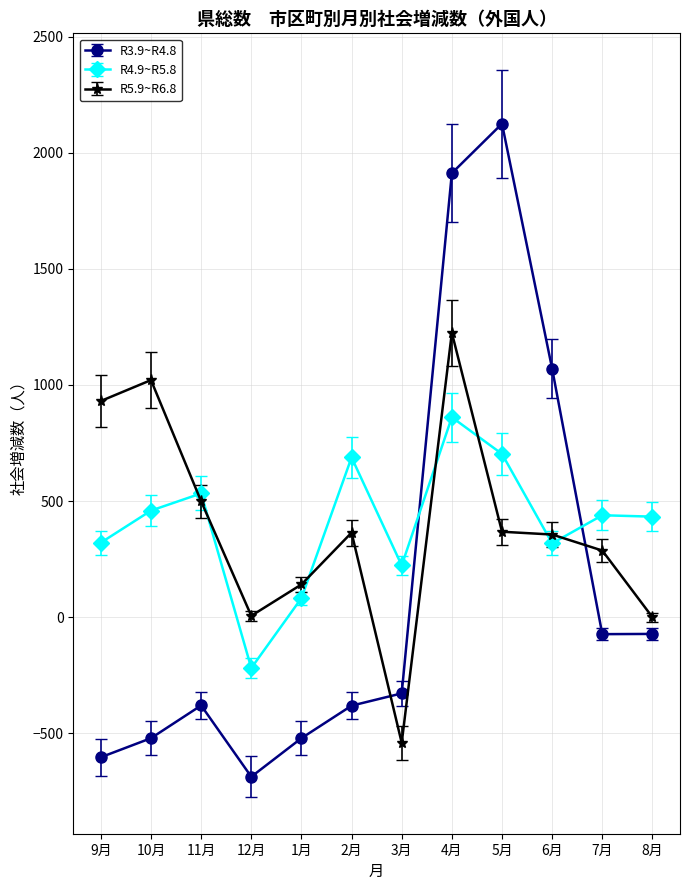

How many times do R4.9~R5.8 and R5.9~R6.8 cross each other?

7